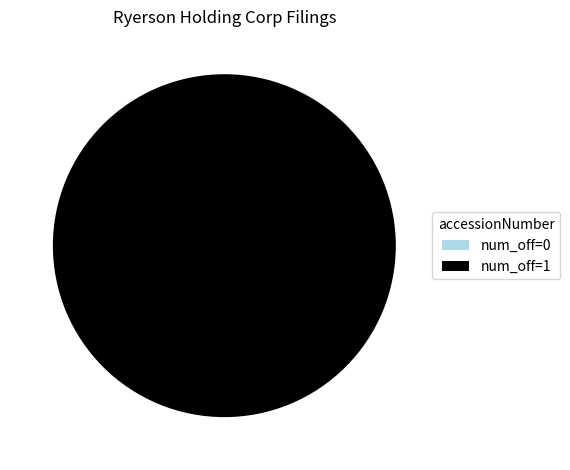

True or false: 202177724000001 accounts for 0% of the total.

True